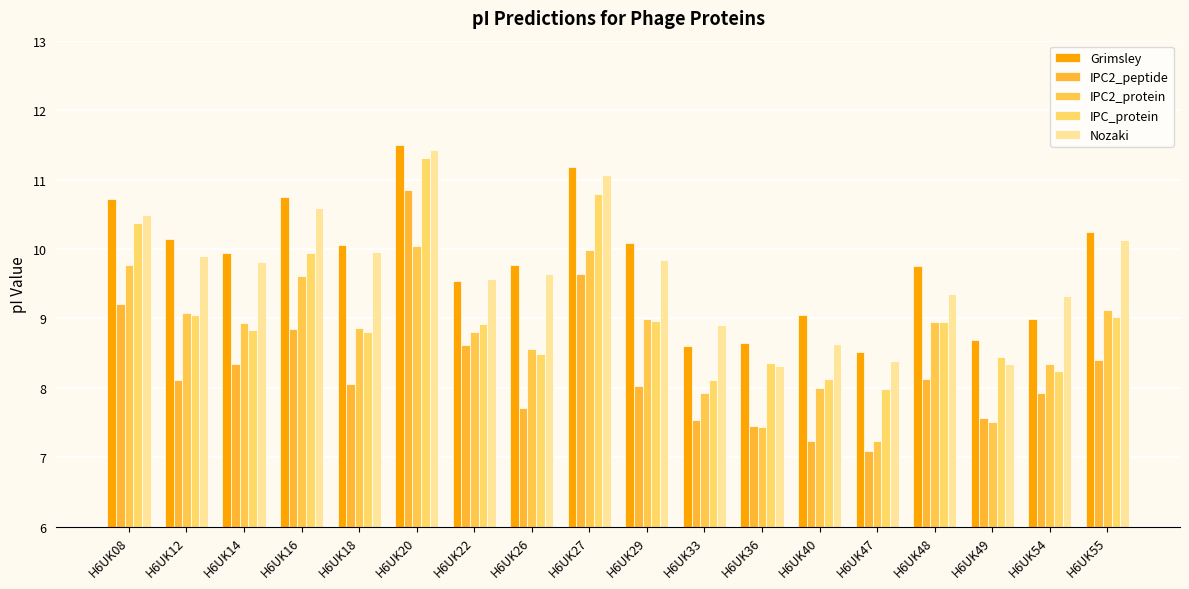

What is the value of the Nozaki bar at the 10th from the left?

9.8